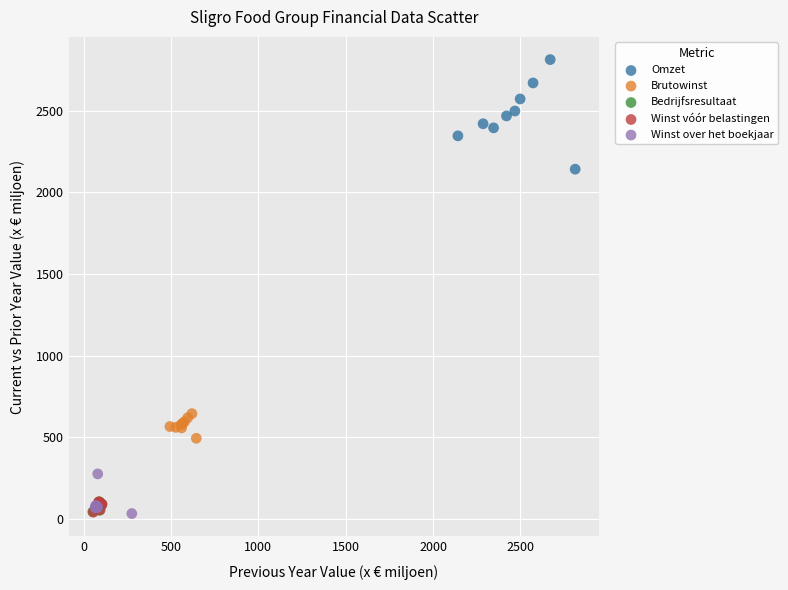

Which series reaches the maximum Y coordinate?

Omzet